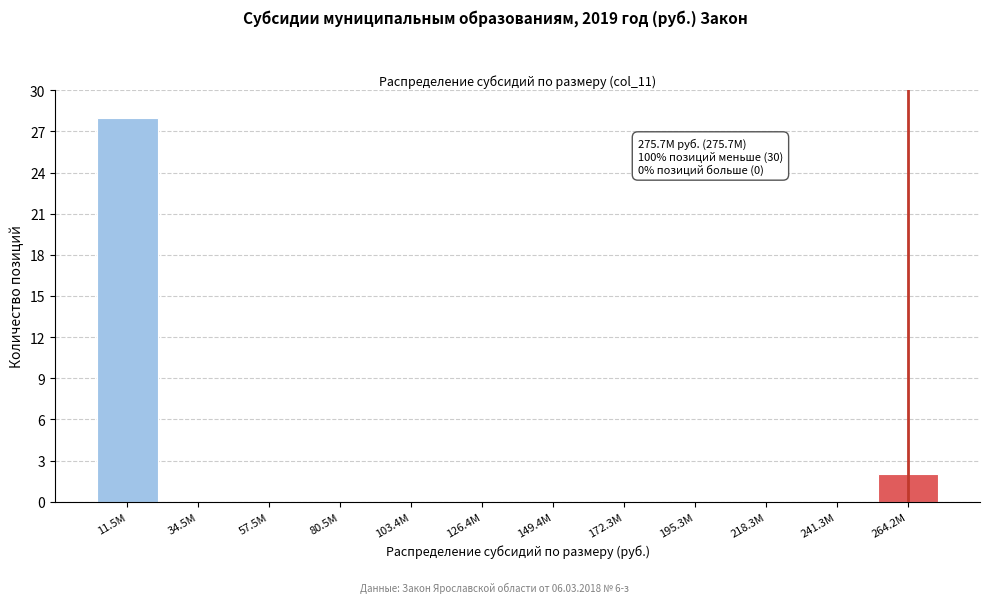

Reading left to right, extract all data points from this chart.

11.5M=28	34.5M=0	57.5M=0	80.5M=0	103.4M=0	126.4M=0	149.4M=0	172.3M=0	195.3M=0	218.3M=0	241.3M=0	264.2M=2